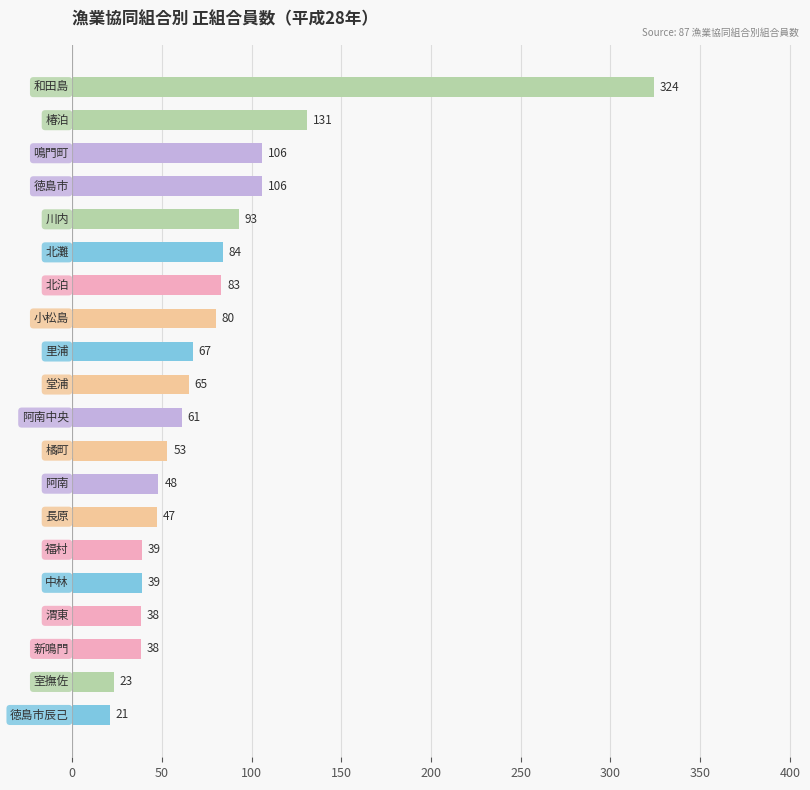

Are the bars horizontal?

Yes